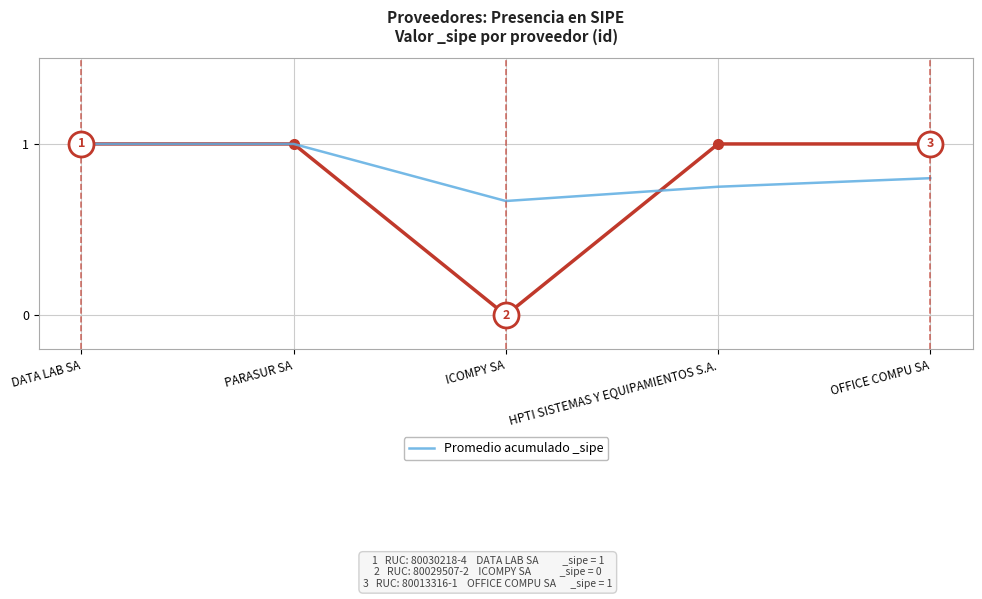

Which category has the highest value across all series?

DATA LAB SA